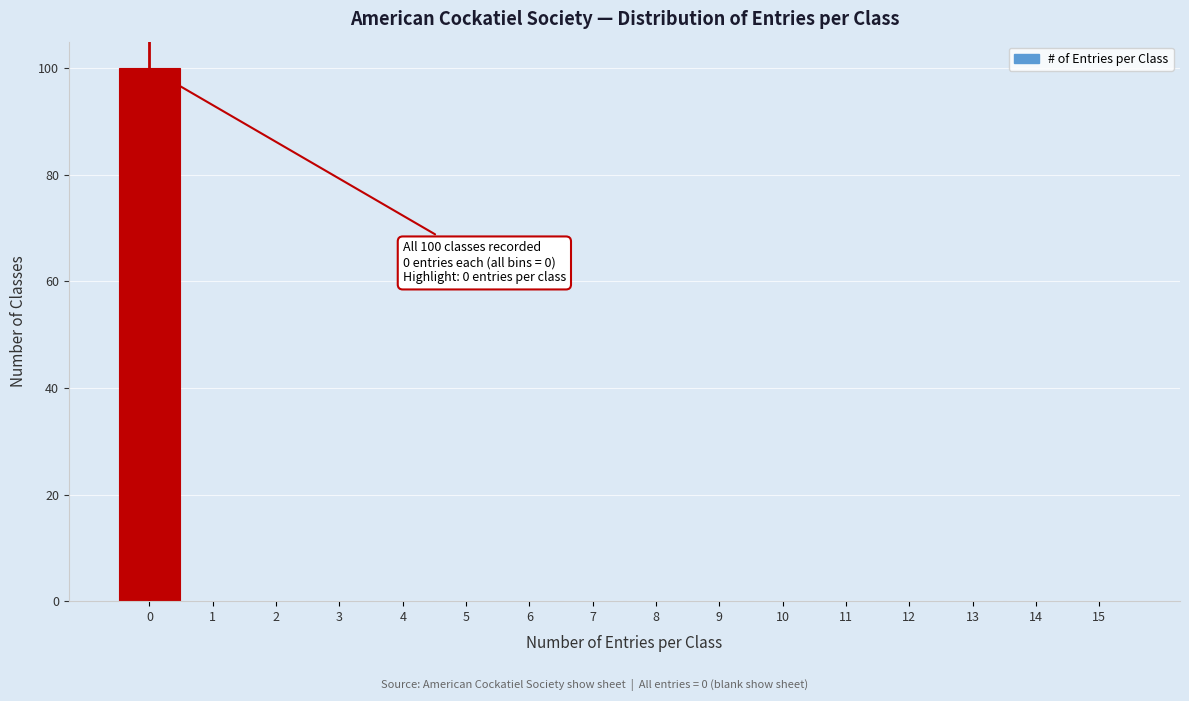

Which range on the x-axis has the tallest bar?

-0.5 to 0.5